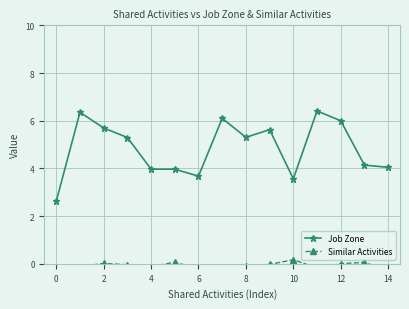

The Job Zone series shows 3.6 at 10. True or false?

True